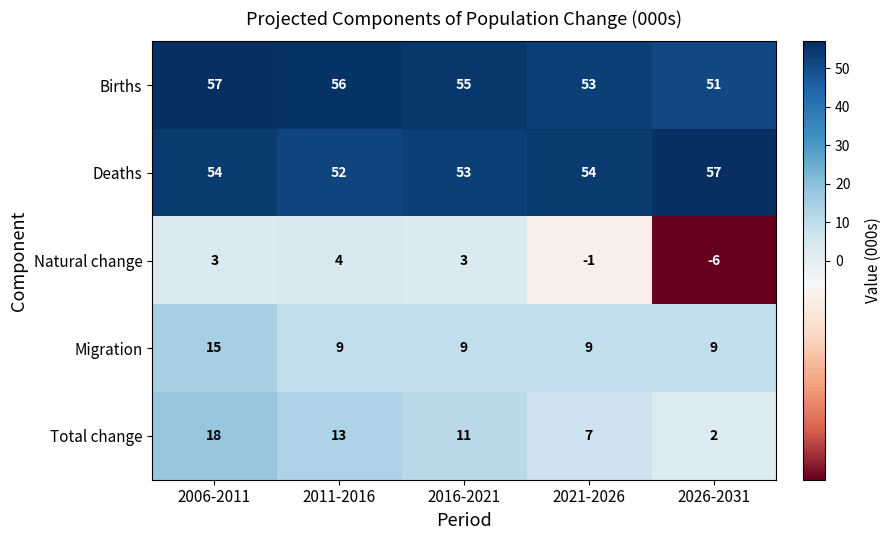

What is the difference between the maximum and minimum values in the Deaths series?

5